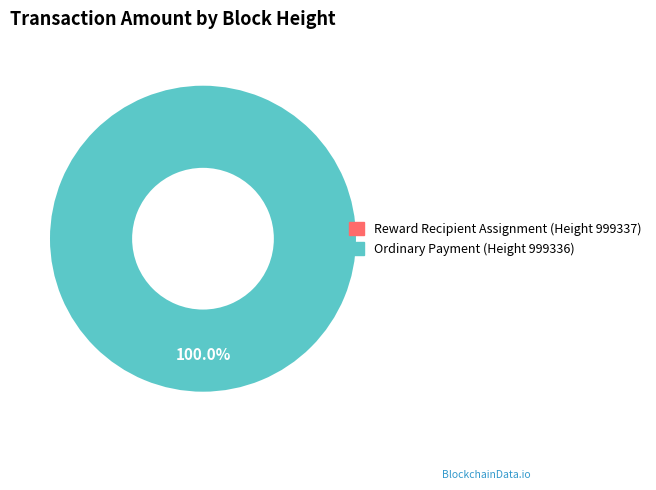

Rank the categories by value from highest to lowest.

999336, 999337